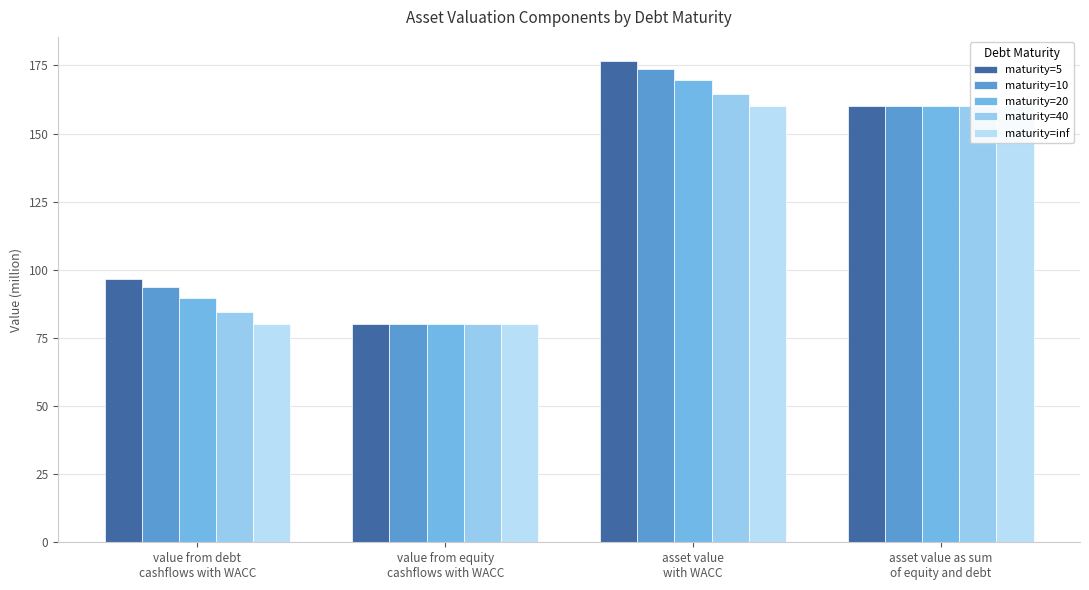

How many bars are there in total?

20